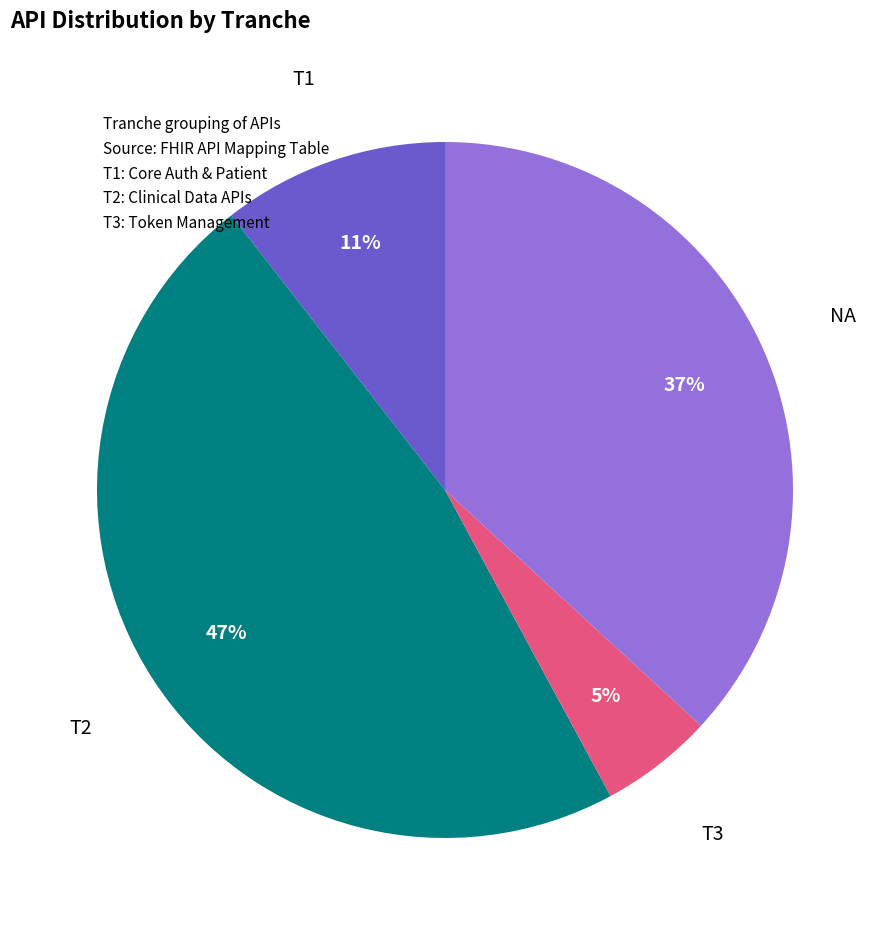

To the nearest percent, what is the difference between the largest and smallest slice percentages?

42%